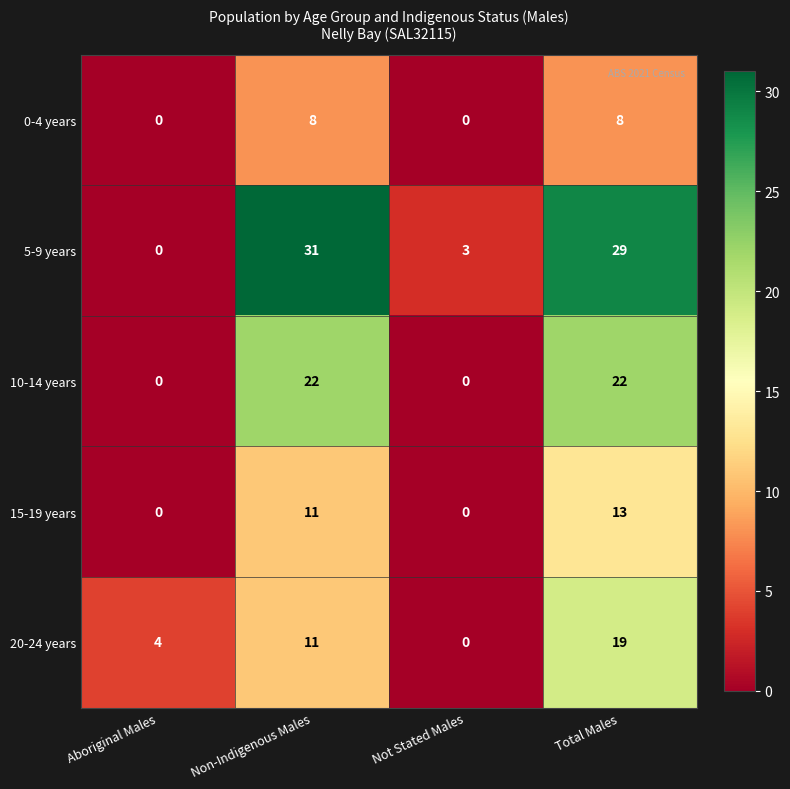

List the series in order of their peak value, highest first.

5-9 years, 10-14 years, 20-24 years, 15-19 years, 0-4 years